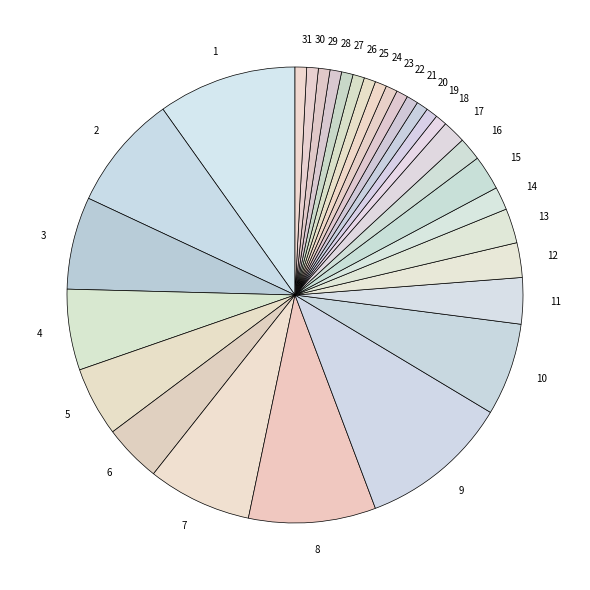

Is there any slice that represents more than half of the pie?

No